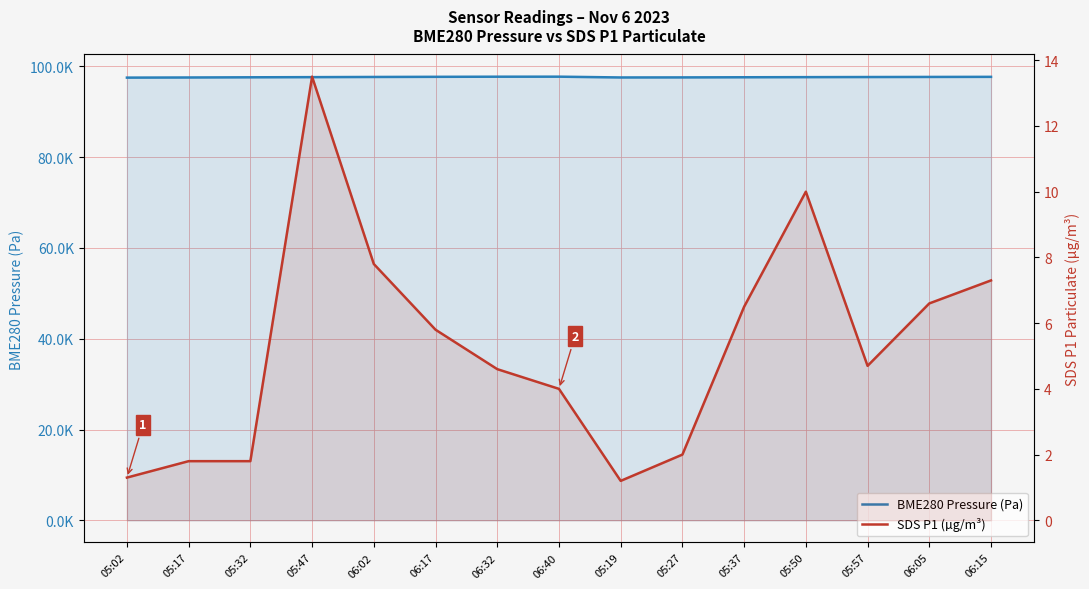

At how many categories does at least one series exceed 30198?

15